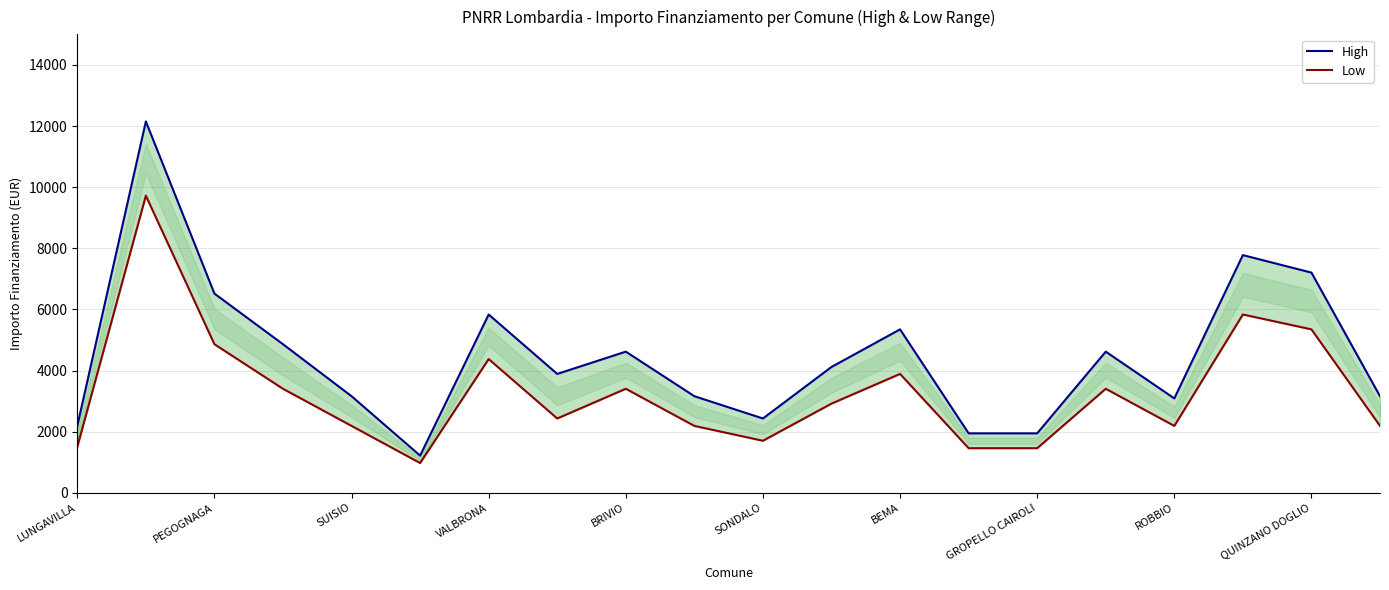

How many values in the Low series are below 2916?

10